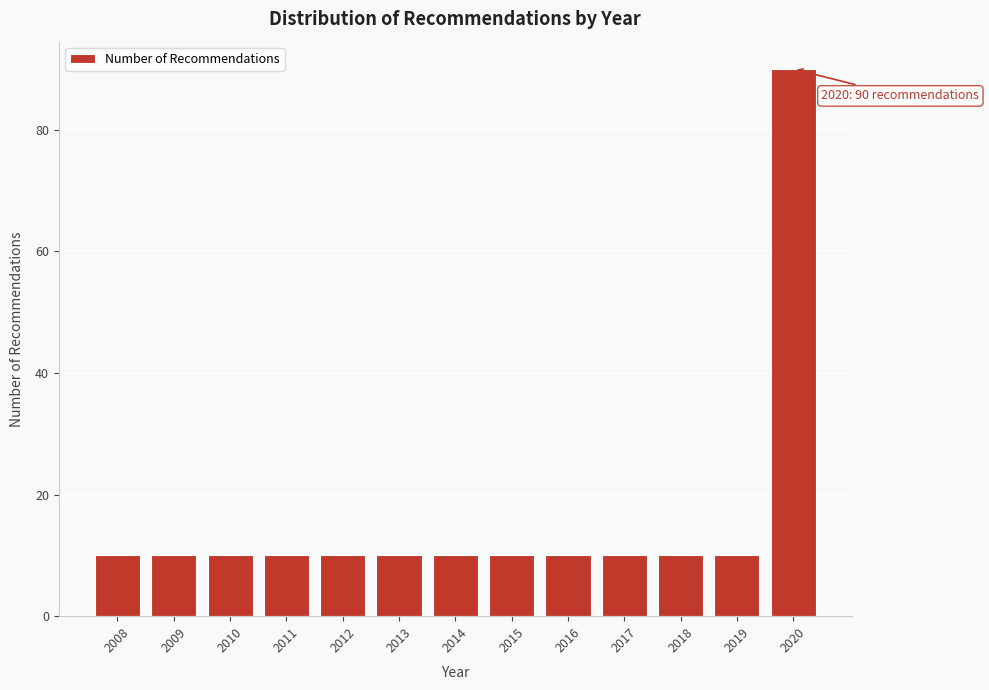

Reading left to right, transcribe all the data shown in this chart.

10	10	10	10	10	10	10	10	10	10	10	10	90